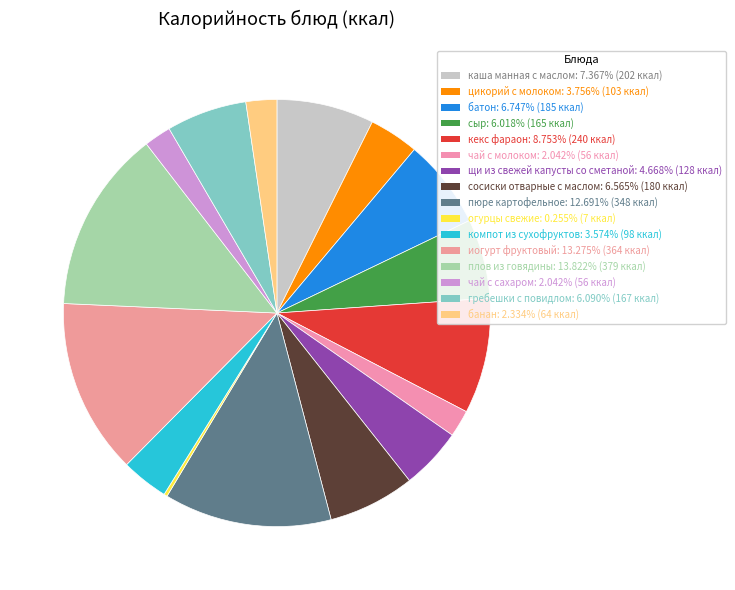

Which slice is the smallest?

огурцы свежие